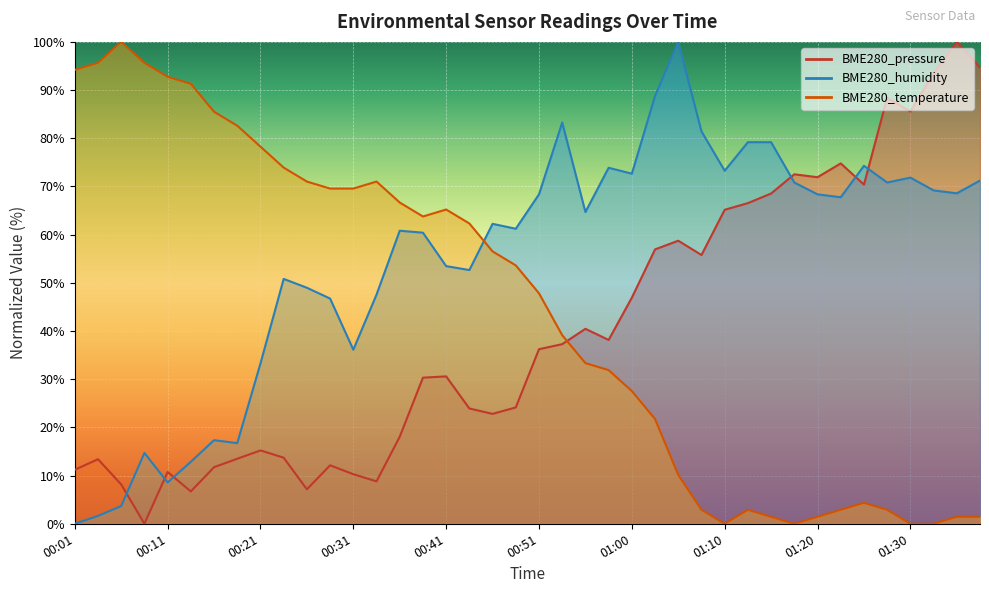

What is the difference between the BME280_pressure values at 01:37 and 01:27?

6.3